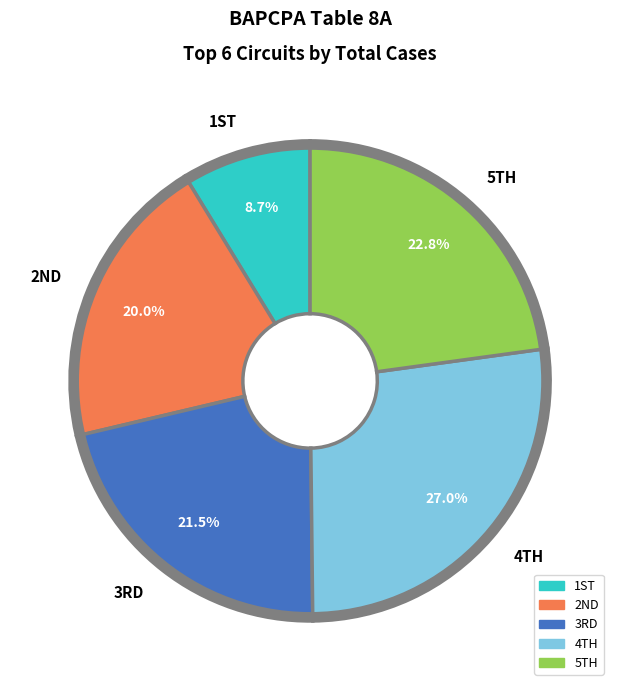

Rank the categories by value from highest to lowest.

4TH, 5TH, 3RD, 2ND, 1ST